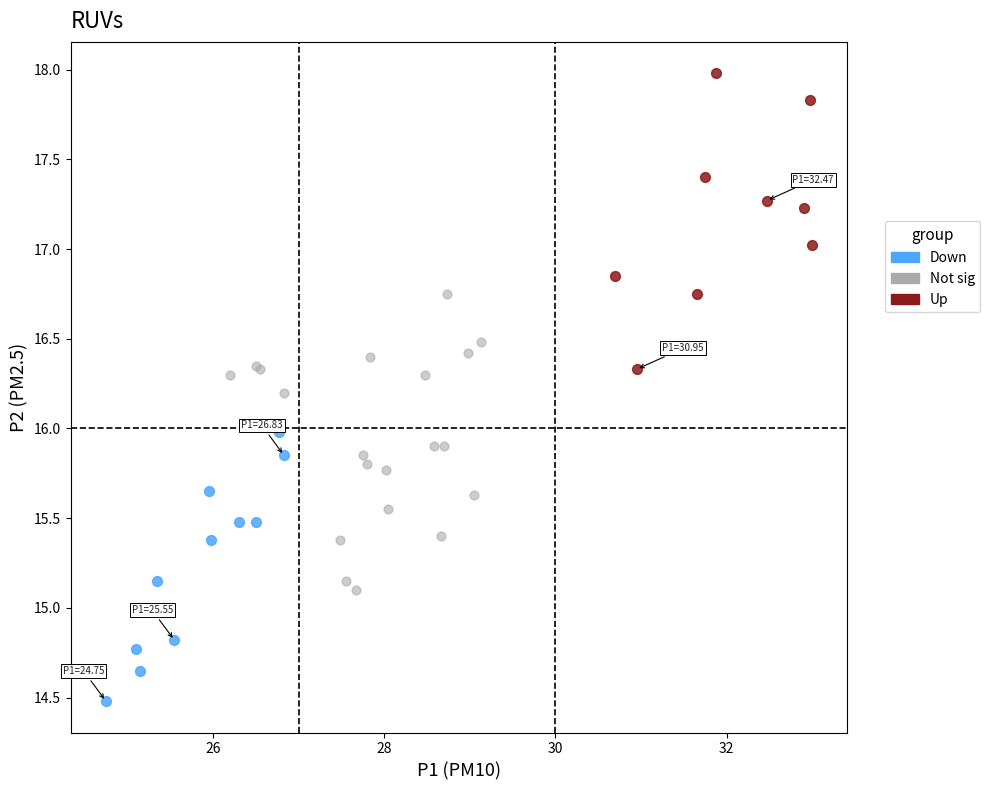

Which series reaches the minimum Y coordinate?

Down